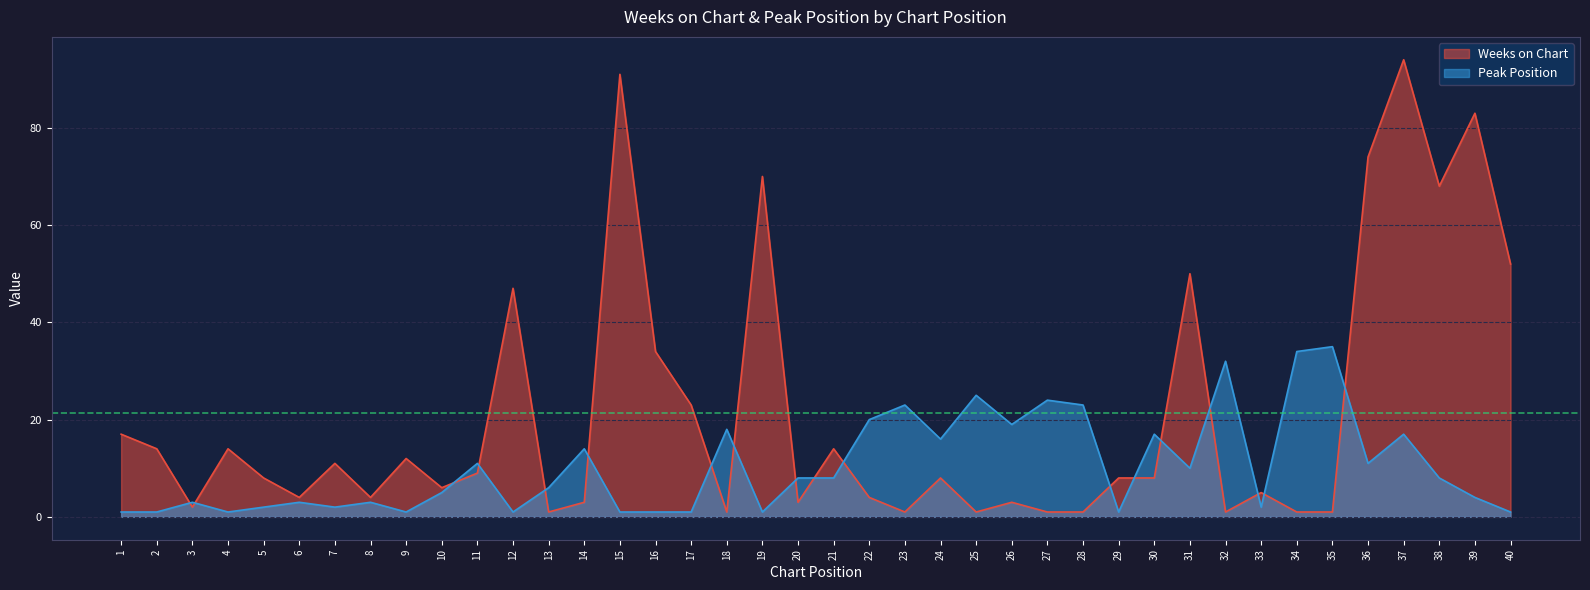

How many data points in Weeks on Chart are above 8?

18